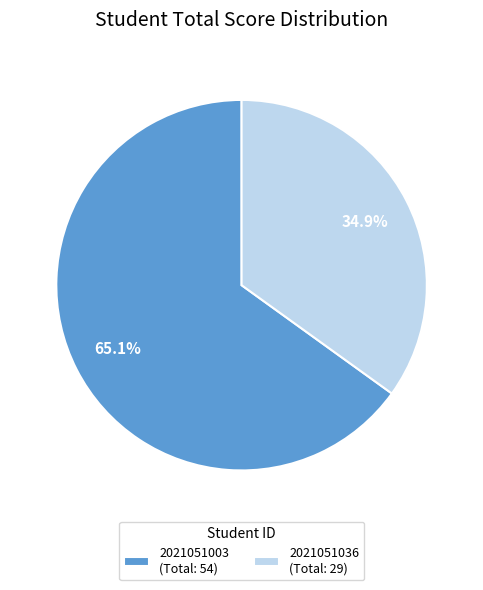

Between 2021051036 (Total: 29) and 2021051003 (Total: 54), which is larger?

2021051003 (Total: 54)